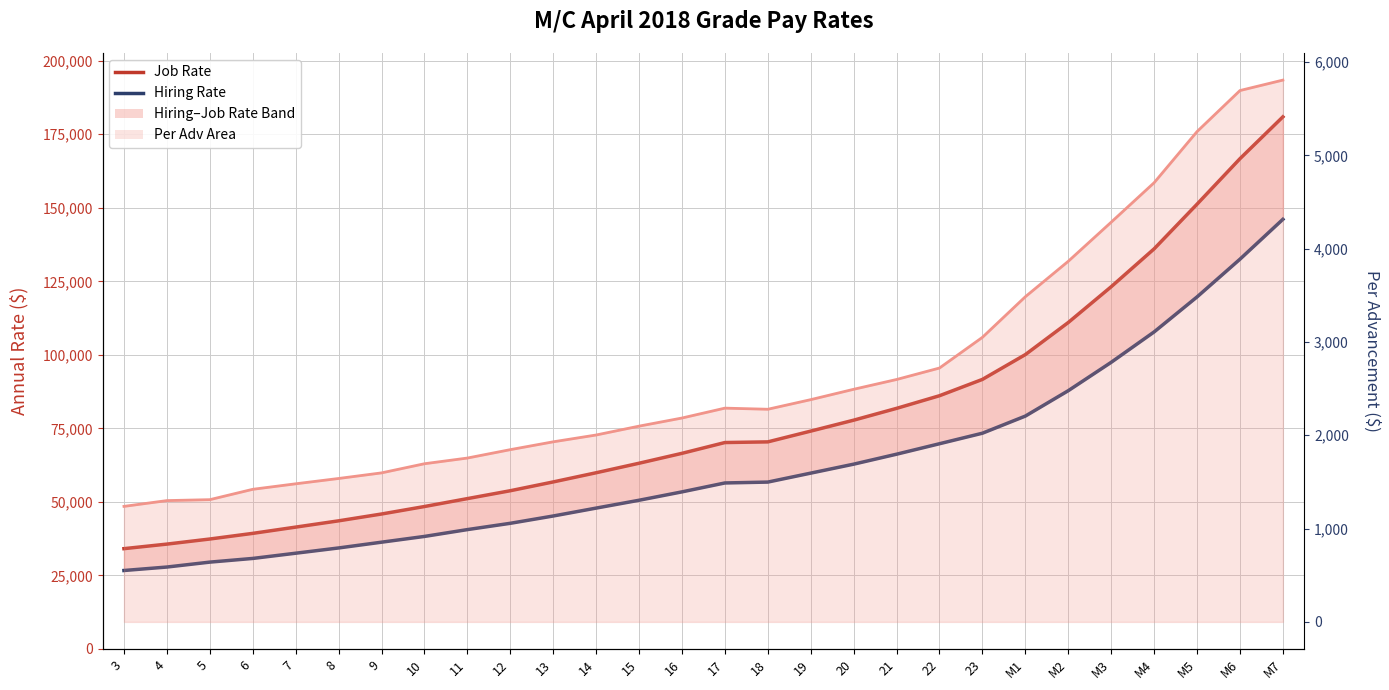

How many values in the Per Adv line series are below 2279?

14